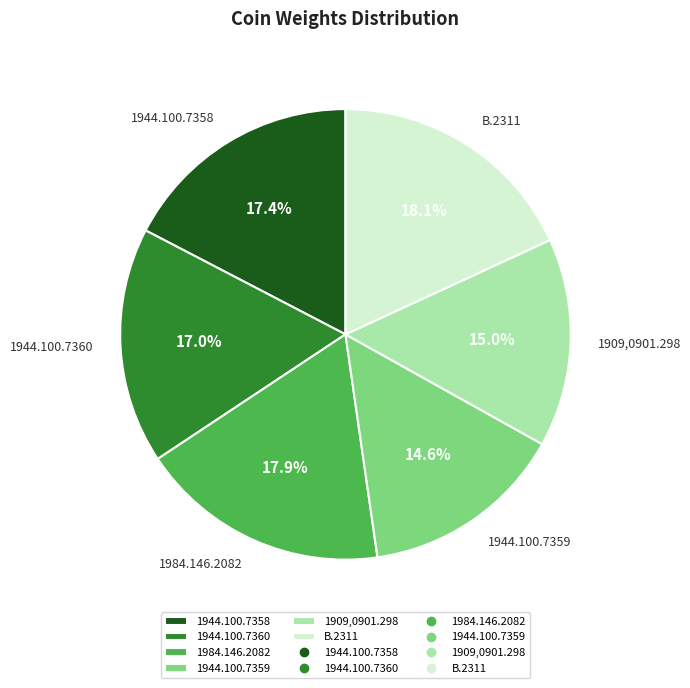

Is the sum of B.2311 and 1909,0901.298 greater than half?

No